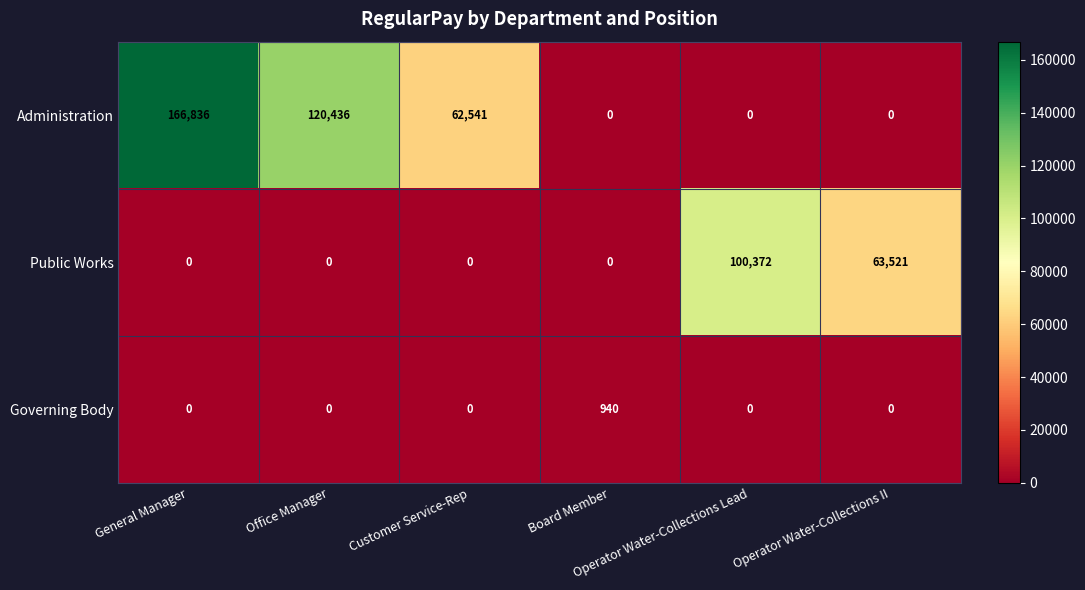

At how many categories does at least one series exceed 13519?

5